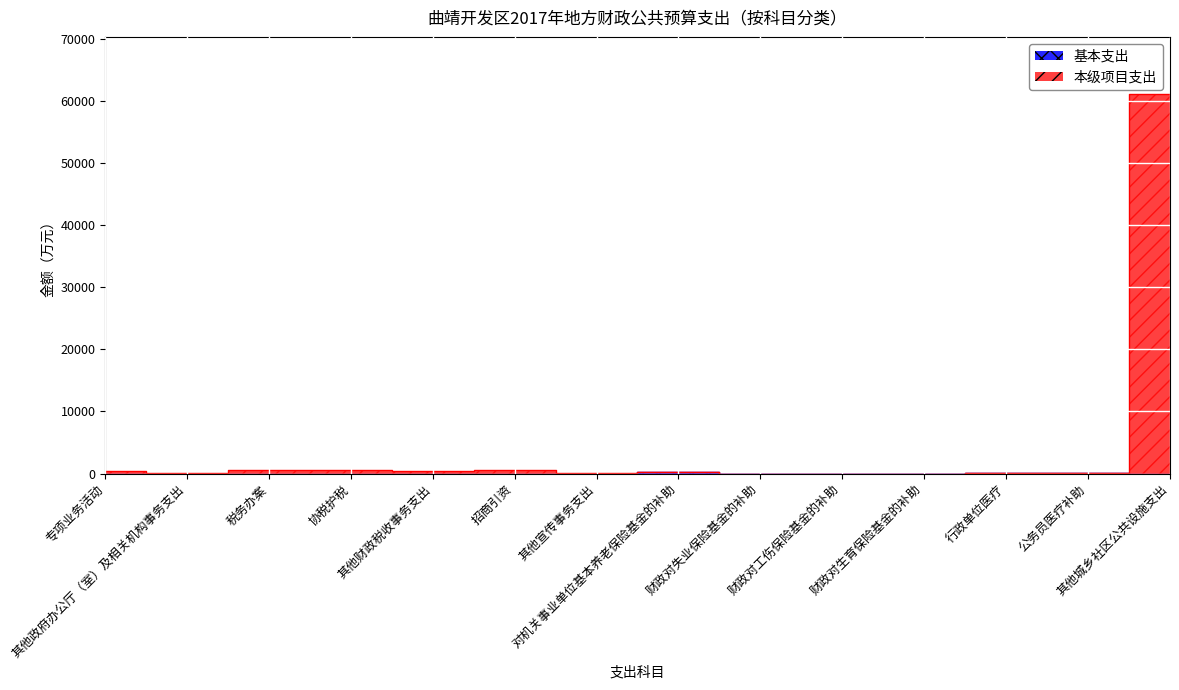

True or false: 本级项目支出 and 基本支出 cross at least once.

False